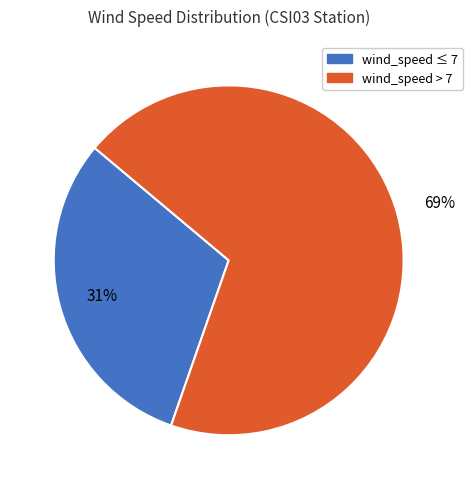

To the nearest percent, what is the difference between the largest and smallest slice percentages?

38%